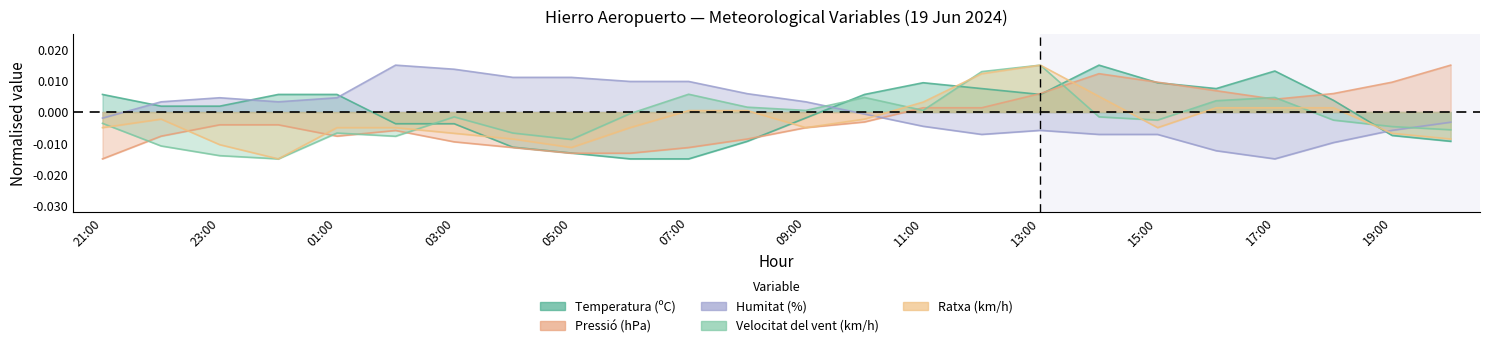

Which series has the largest total across all categories?

Humitat (%)